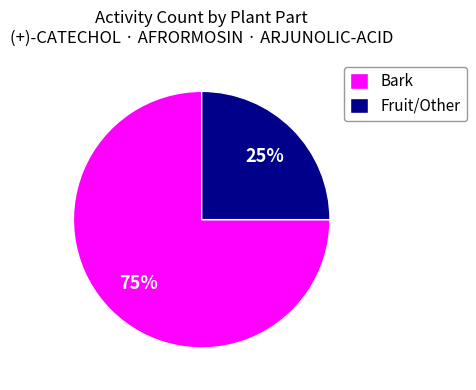

Rank the categories by value from highest to lowest.

Bark, Fruit/Other